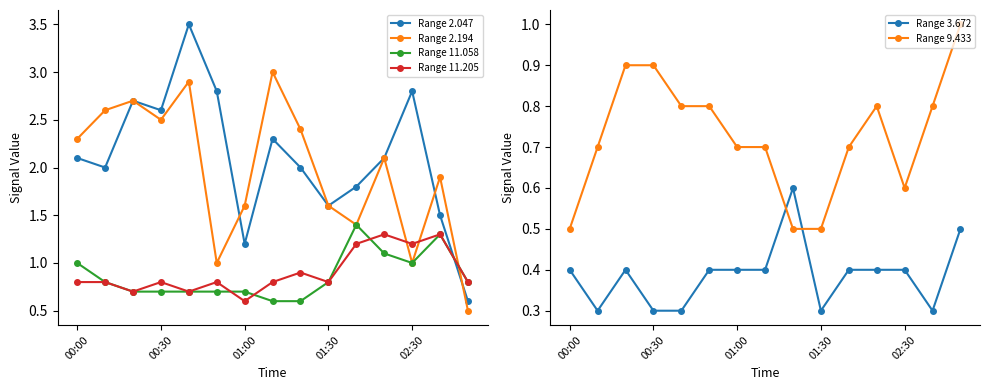

What is the highest value of the Range 11.205 series?

1.3